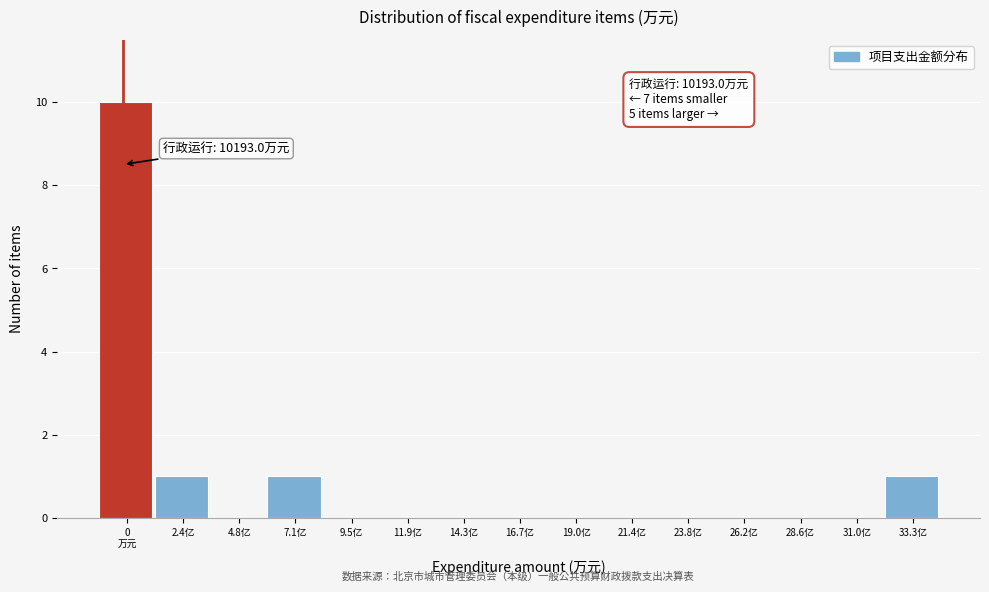

What is the greatest value displayed?

10